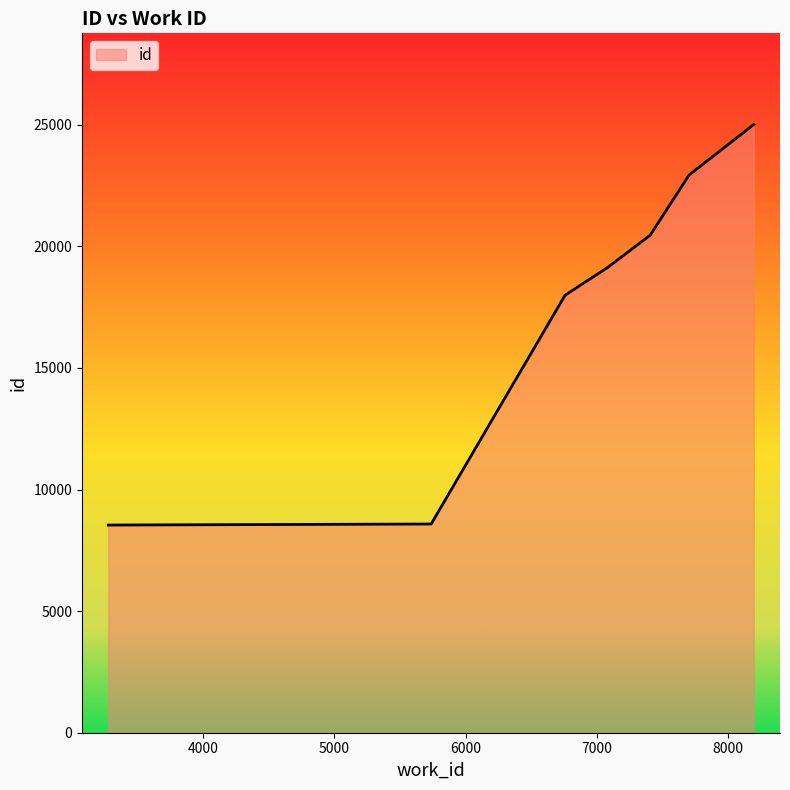

Count the number of values greater than 19114.

4